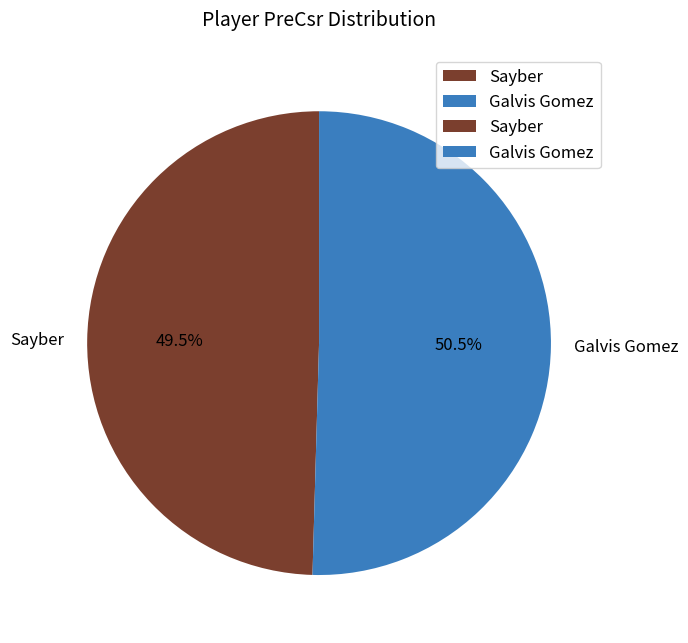

To the nearest percent, what is the average slice percentage?

50%